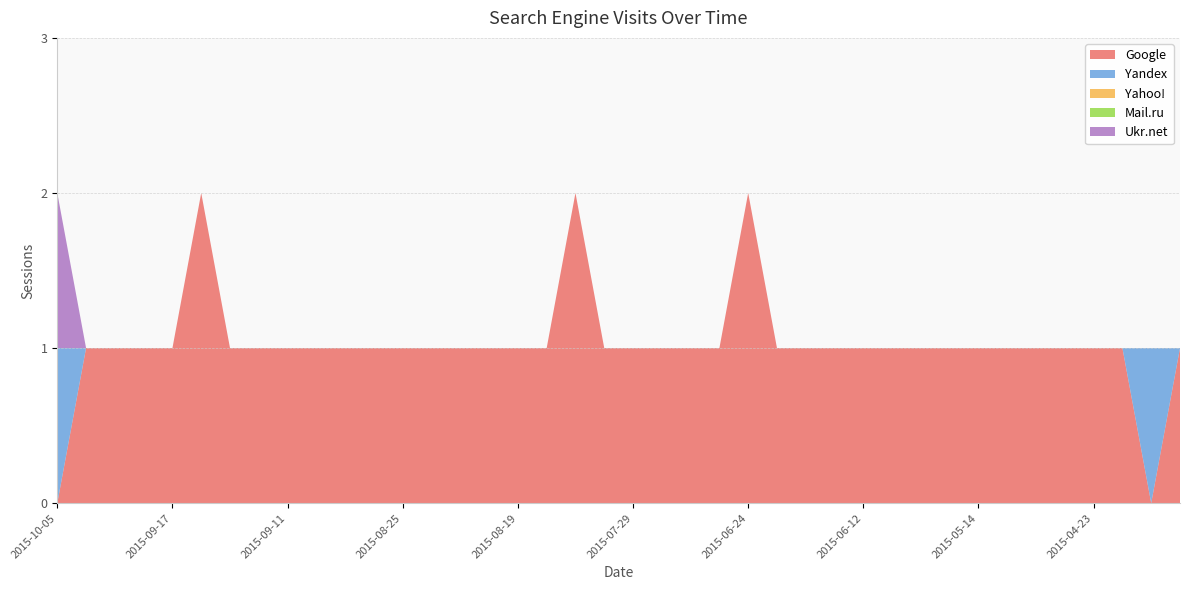

Reading right to left, extract all data points from this chart.

Google: 1	0	1	1	1	1	1	1	1	1	1	1	1	1	1	2	1	1	1	1	1	2	1	1	1	1	1	1	1	1	1	1	1	1	2	1	1	1	1	0
Yandex: 0	1	0	0	0	0	0	0	0	0	0	0	0	0	0	0	0	0	0	0	0	0	0	0	0	0	0	0	0	0	0	0	0	0	0	0	0	0	0	1
Yahoo!: 0	0	0	0	0	0	0	0	0	0	0	0	0	0	0	0	0	0	0	0	0	0	0	0	0	0	0	0	0	0	0	0	0	0	0	0	0	0	0	0
Mail.ru: 0	0	0	0	0	0	0	0	0	0	0	0	0	0	0	0	0	0	0	0	0	0	0	0	0	0	0	0	0	0	0	0	0	0	0	0	0	0	0	0
Ukr.net: 0	0	0	0	0	0	0	0	0	0	0	0	0	0	0	0	0	0	0	0	0	0	0	0	0	0	0	0	0	0	0	0	0	0	0	0	0	0	0	1